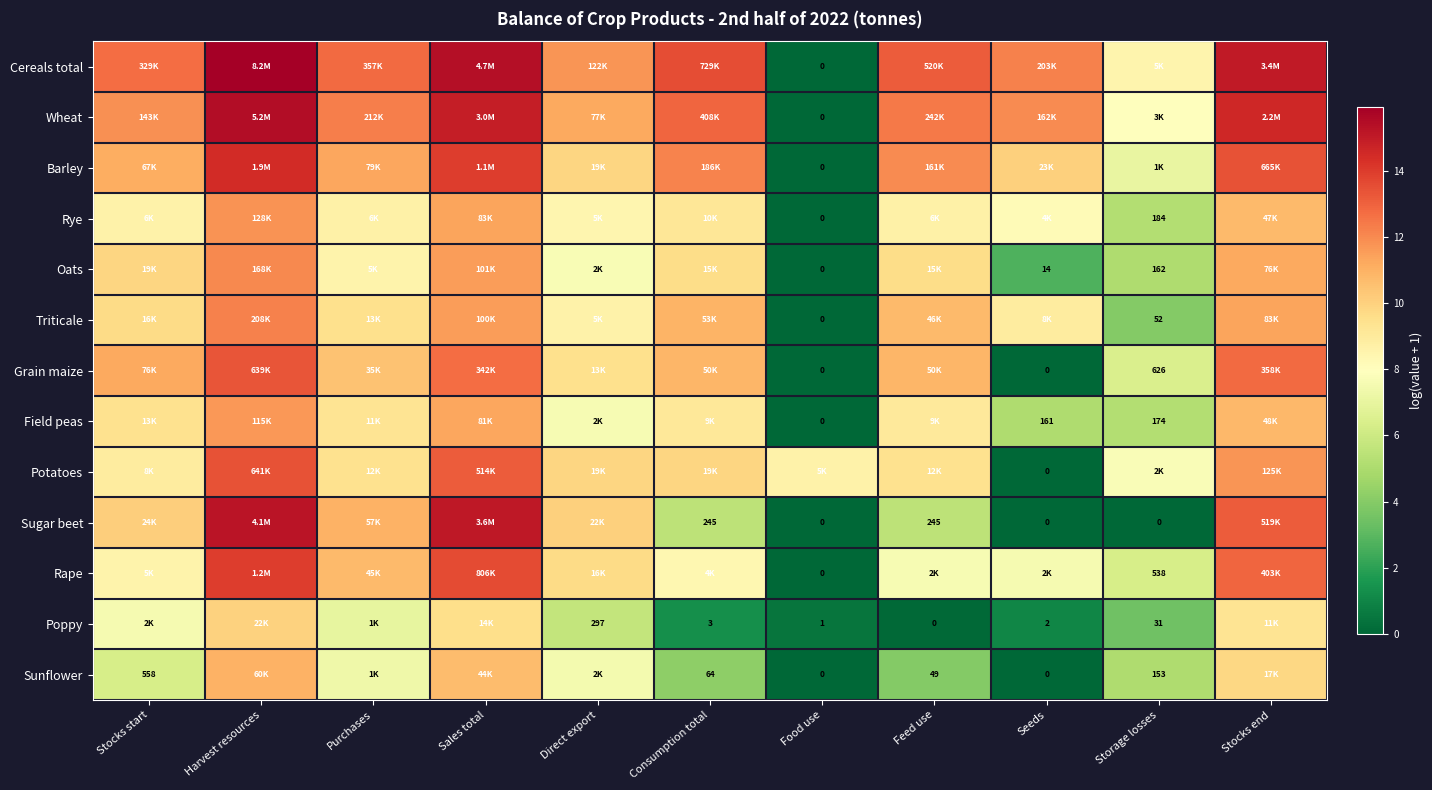

Is the value of Rape at Stocks start greater than the value of Field peas at Seeds?

Yes